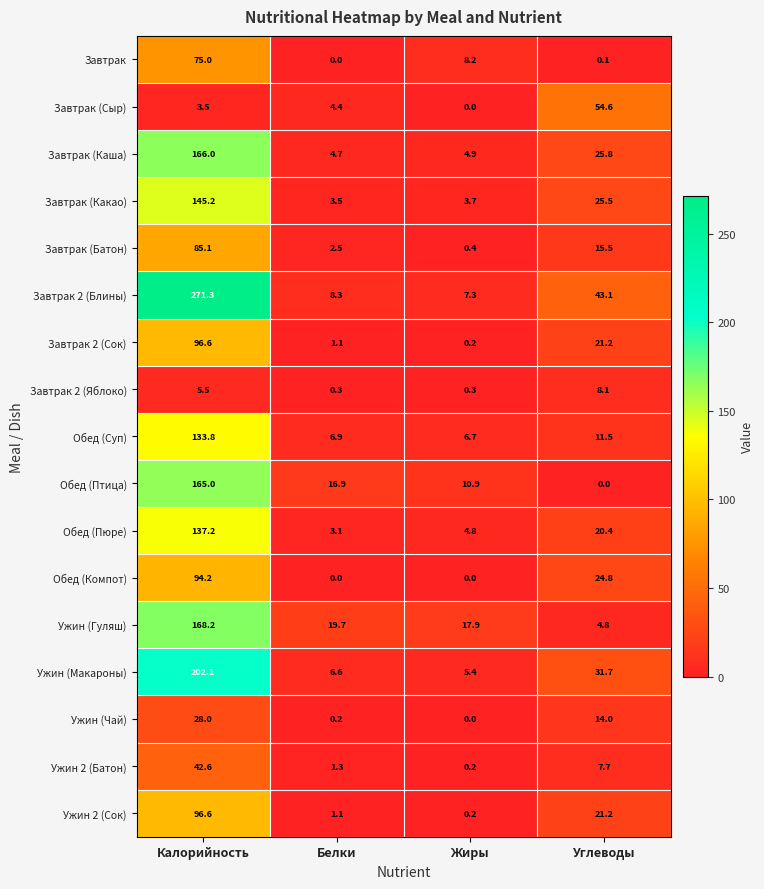

Which category has the highest value in the Ужин (Чай) series?

Калорийность